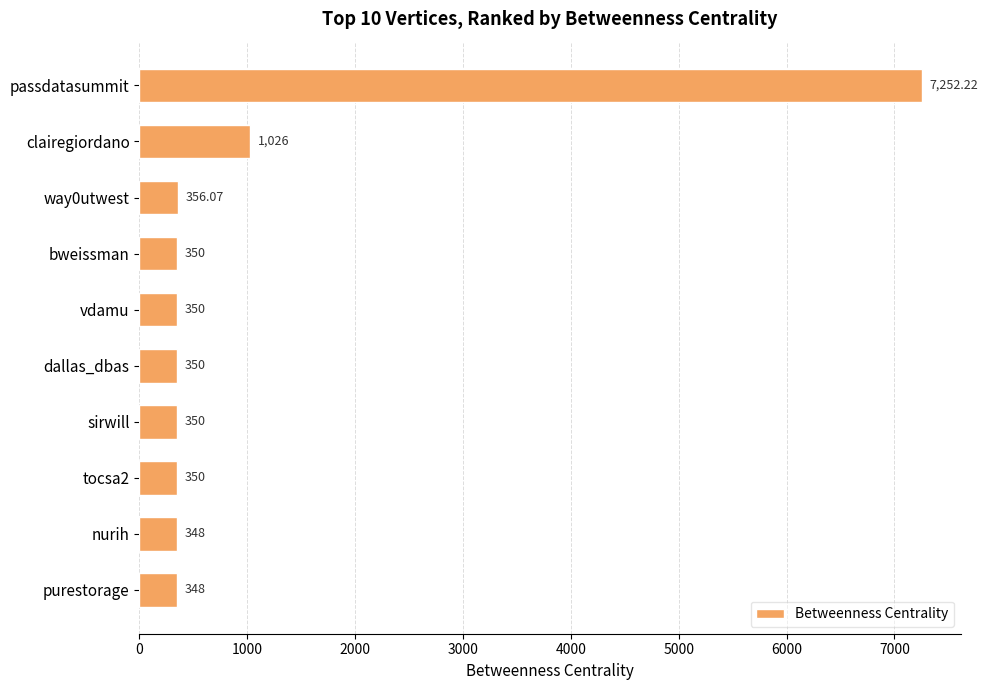

Approximately how many times larger is the value at vdamu compared to sirwill?

1.0